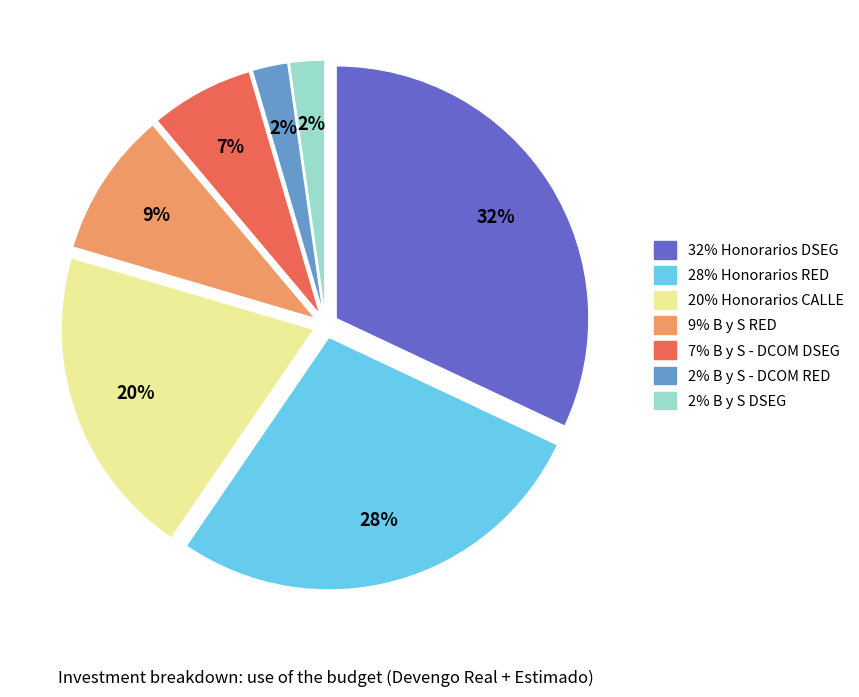

To the nearest percent, what is the difference between the largest and smallest slice percentages?

30%